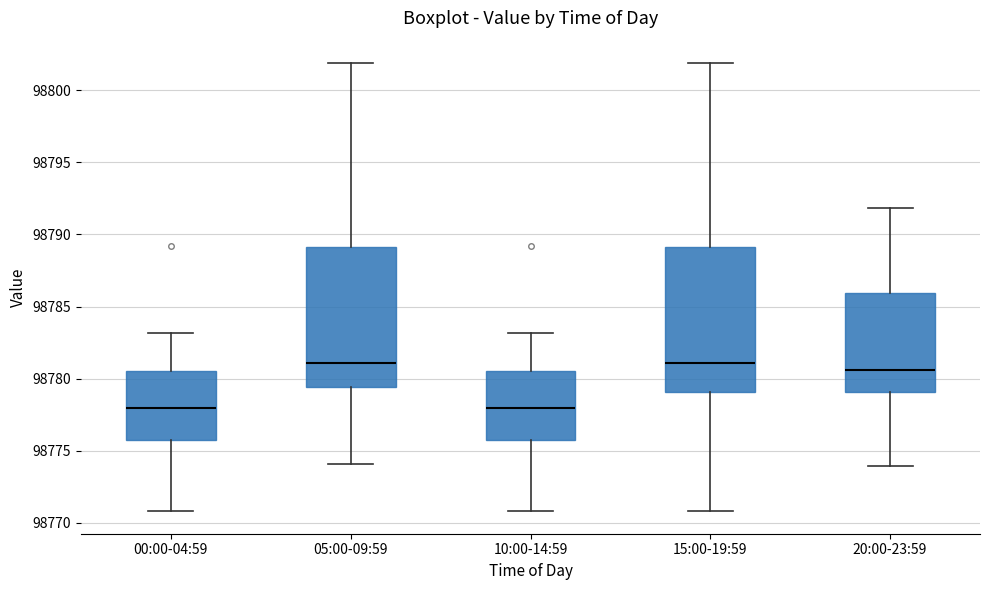

Reading left to right, read every box against the y-axis: the position of its median line, the range the box covers, and the ends of its whiskers. The values are not printed on the chart, so give them approximately, as read against the axis.

00:00-04:59: median 98778.0, box 98776.0 to 98780.5, whiskers 98771.0 to 98783.0
05:00-09:59: median 98781.0, box 98779.5 to 98789.0, whiskers 98774.0 to 98802.0
10:00-14:59: median 98778.0, box 98776.0 to 98780.5, whiskers 98771.0 to 98783.0
15:00-19:59: median 98781.0, box 98779.0 to 98789.0, whiskers 98771.0 to 98802.0
20:00-23:59: median 98780.5, box 98779.0 to 98786.0, whiskers 98774.0 to 98792.0